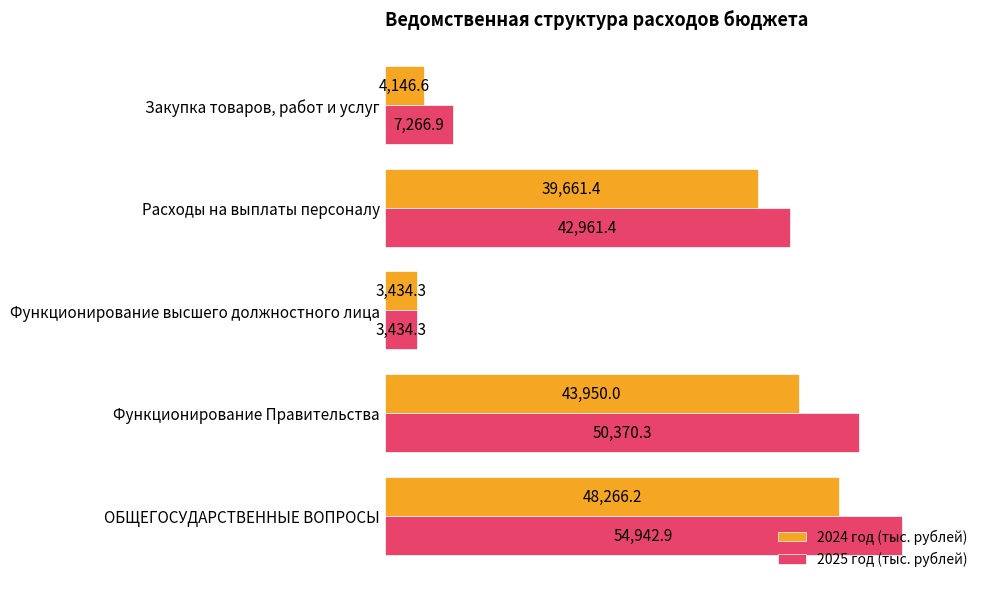

What is the minimum value shown in the chart?

3434.3